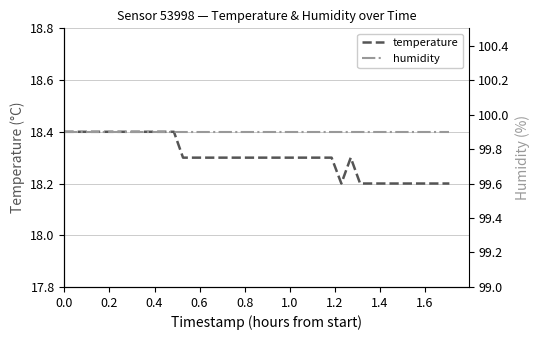

What are all the series names shown in the legend?

temperature, humidity